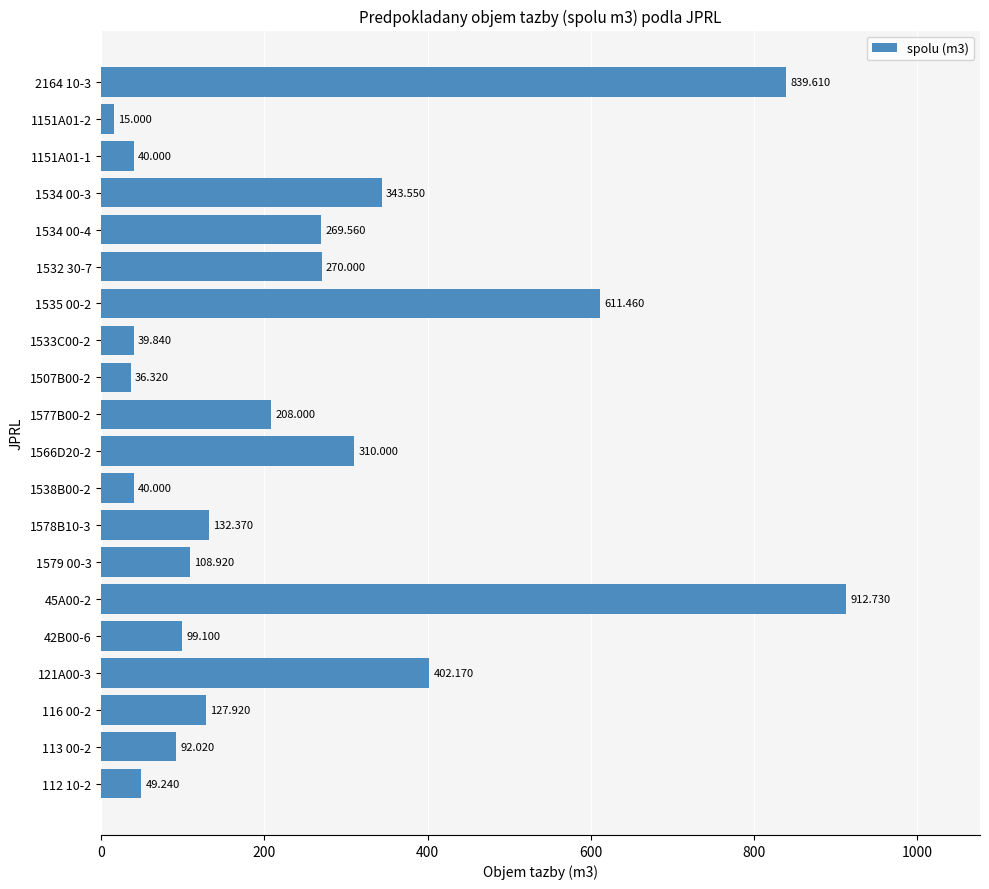

Are the bars grouped side by side (vs. stacked)?

No